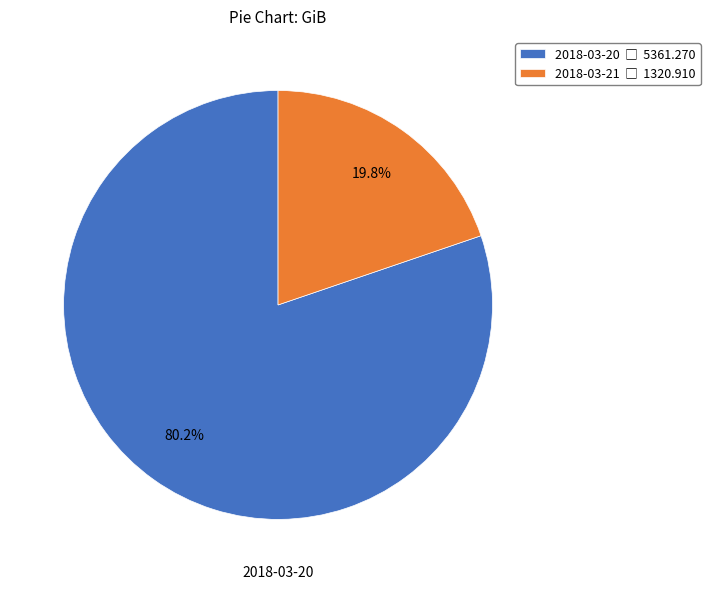

Does any single category account for the majority?

Yes